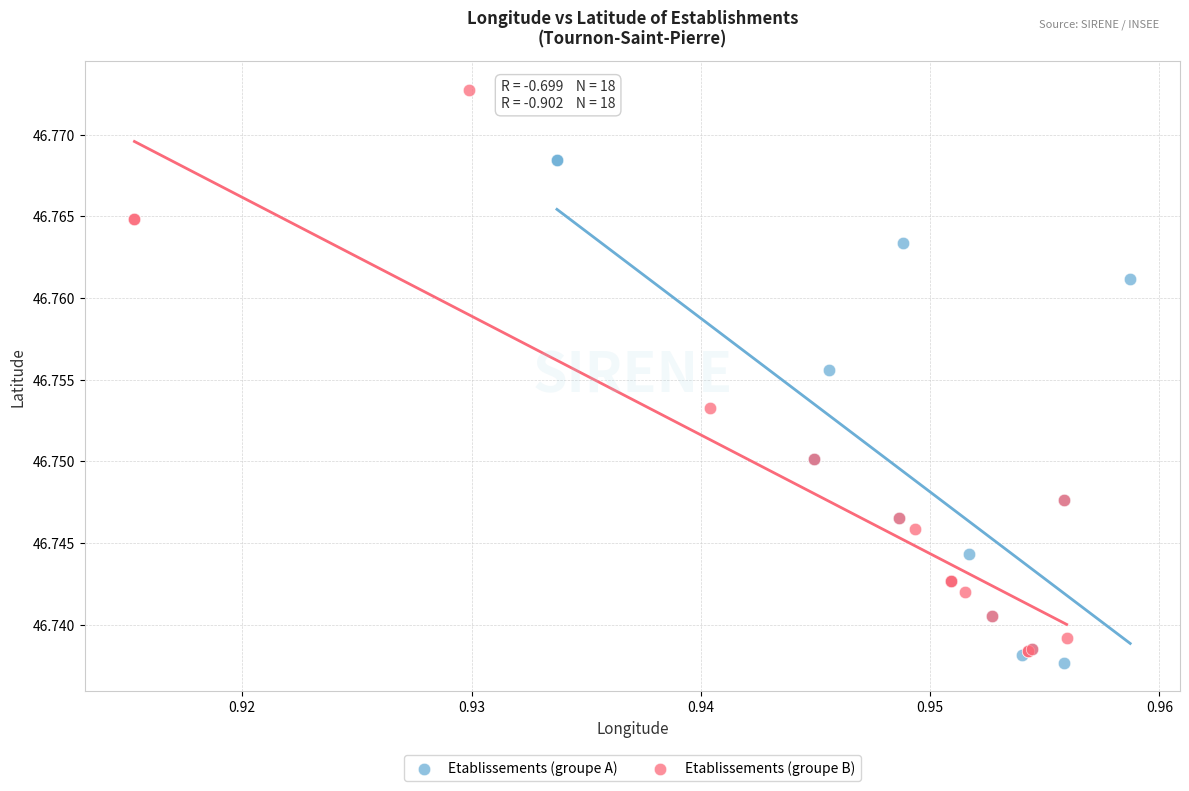

Which series has the largest Y range (max minus min)?

Etablissements (groupe B)